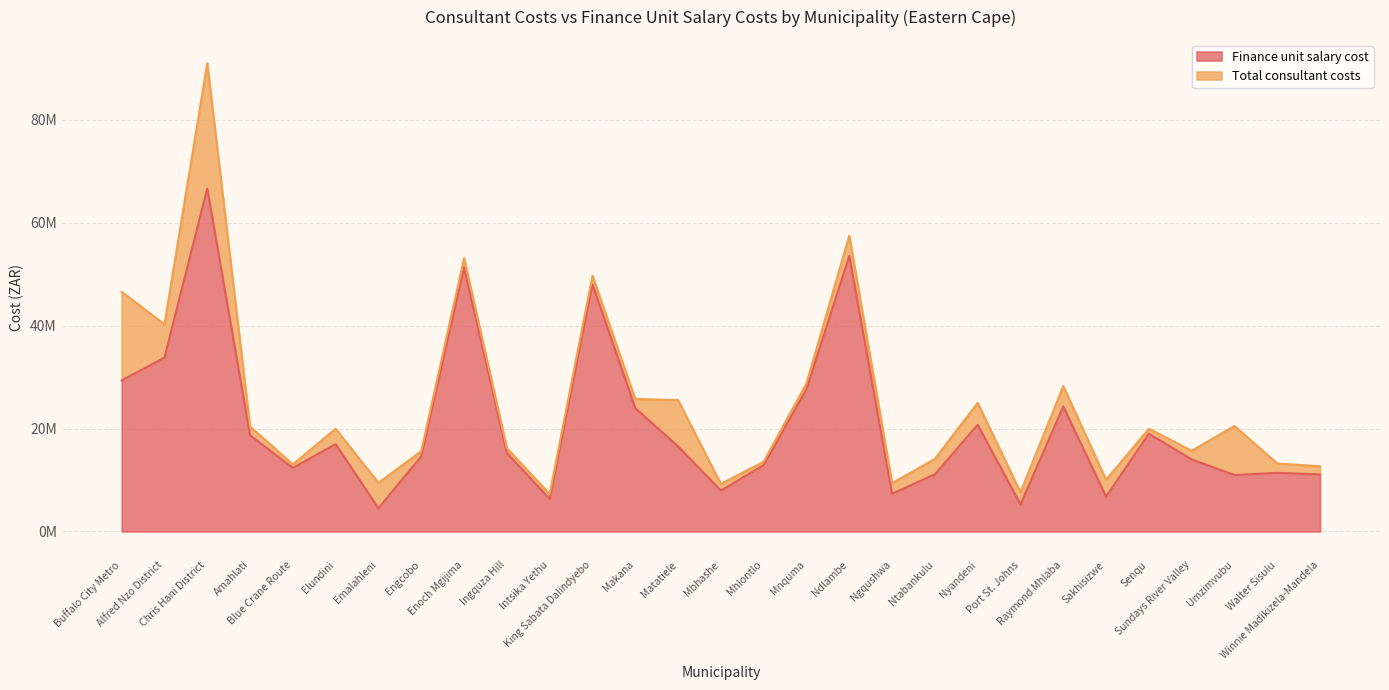

Rank the categories by value from highest to lowest.

Chris Hani District, Ndlambe, Enoch Mgijima, King Sabata Dalindyebo, Alfred Nzo District, Buffalo City Metro, Mnquma, Raymond Mhlaba, Makana, Nyandeni, Senqu, Amahlati, Elundini, Matatiele, Ingquza Hill, Engcobo, Sundays River Valley, Mhlontlo, Blue Crane Route, Walter Sisulu, Ntabankulu, Winnie Madikizela-Mandela, Umzimvubu, Mbhashe, Ngqushwa, Sakhisizwe, Intsika Yethu, Port St. Johns, Emalahleni